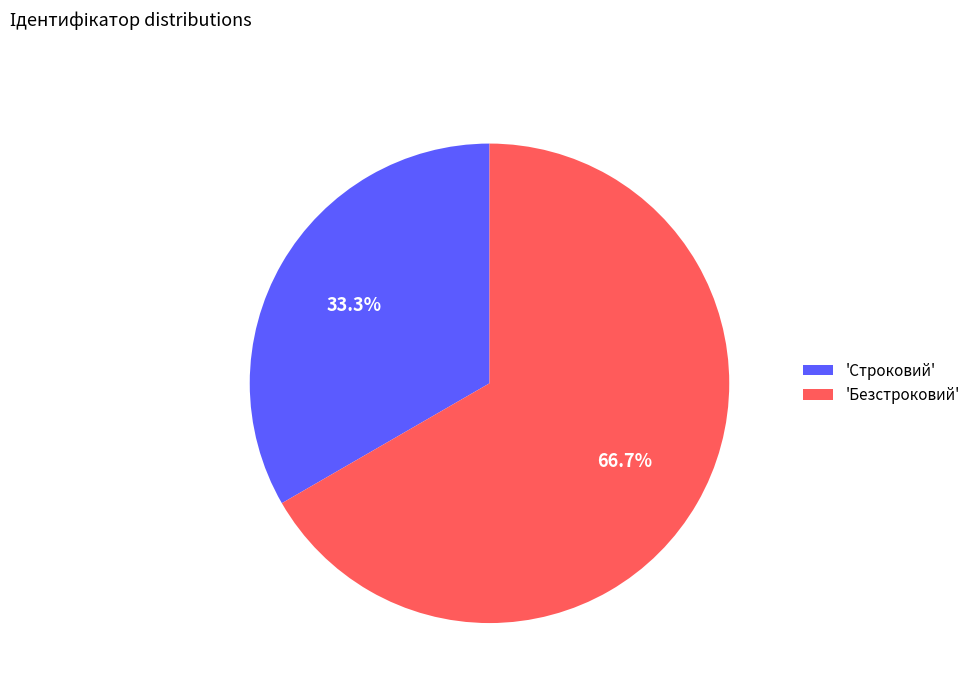

Rank the categories by value from highest to lowest.

'Безстроковий', 'Строковий'